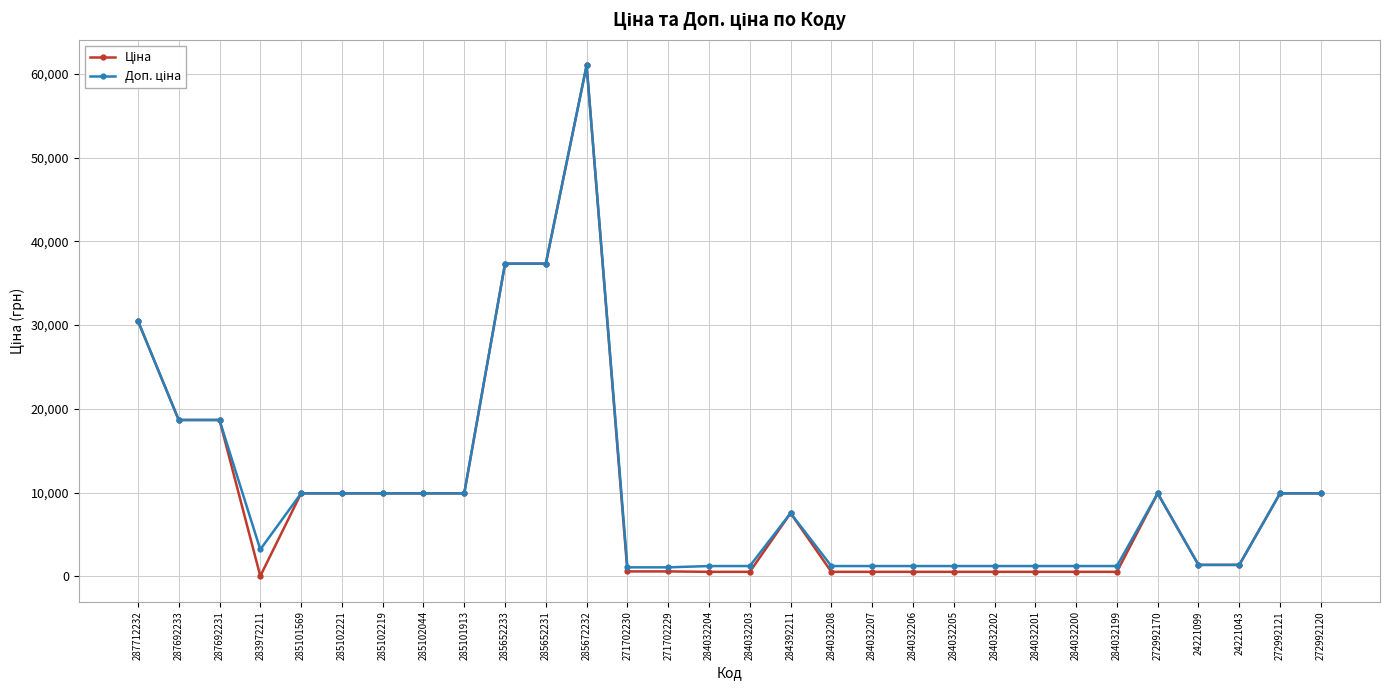

What is the maximum value shown in the chart?

61024.7